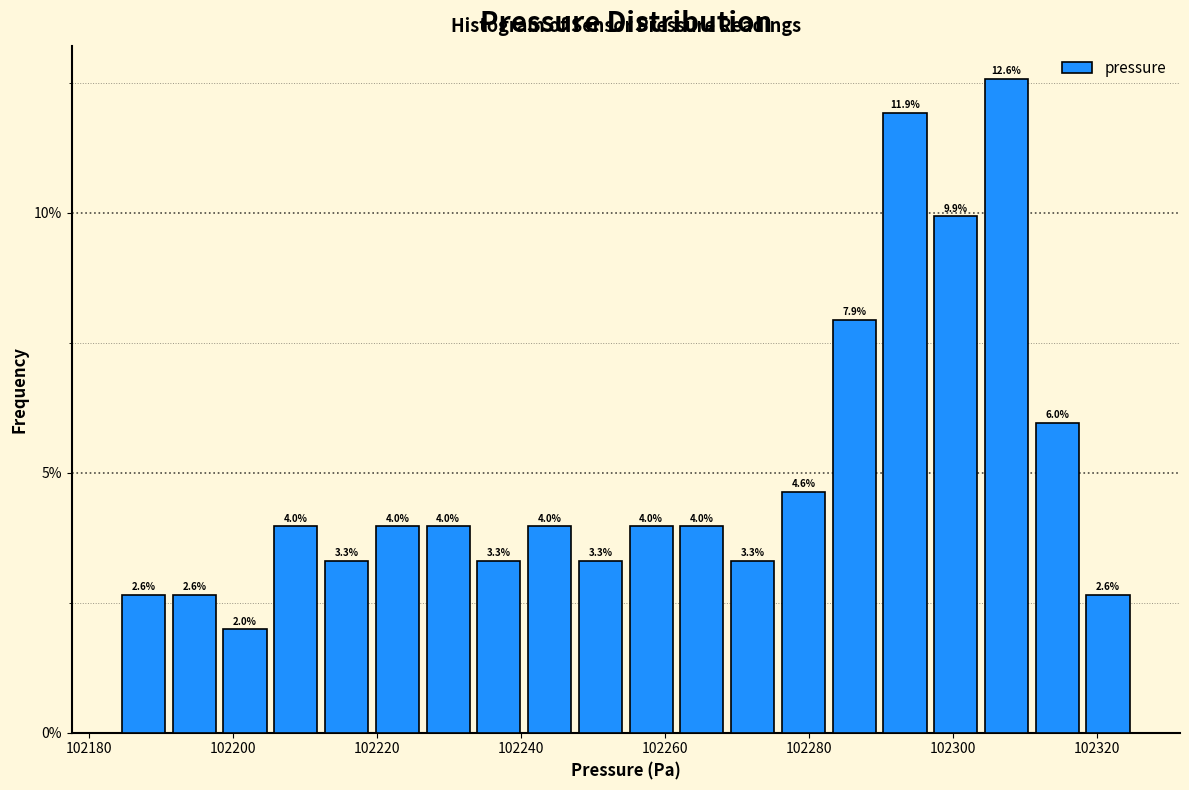

Read against the x-axis, roughly where is the centre of the tallest bar?

102308